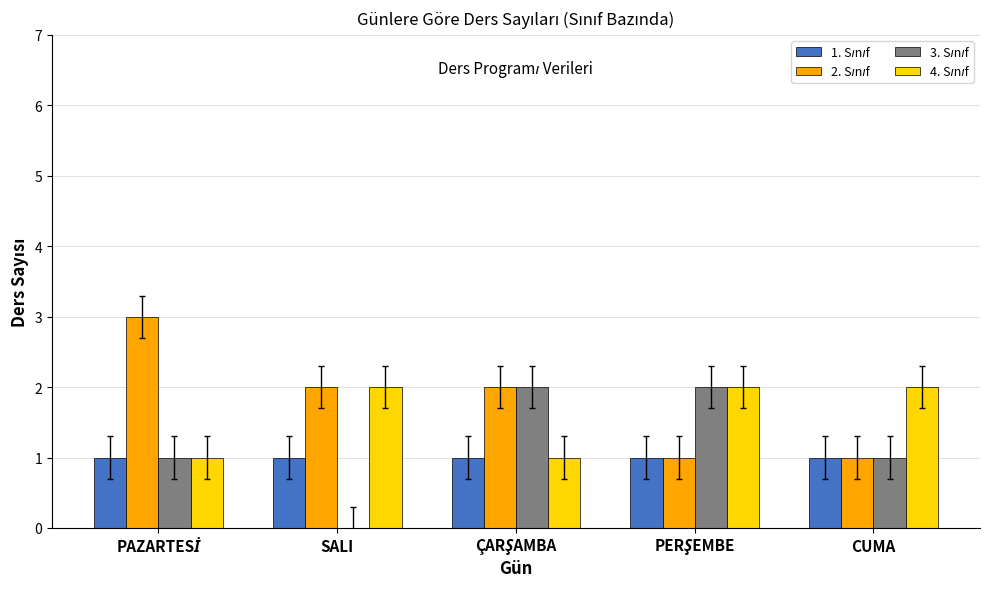

What is the total value across all series at SALI?

5